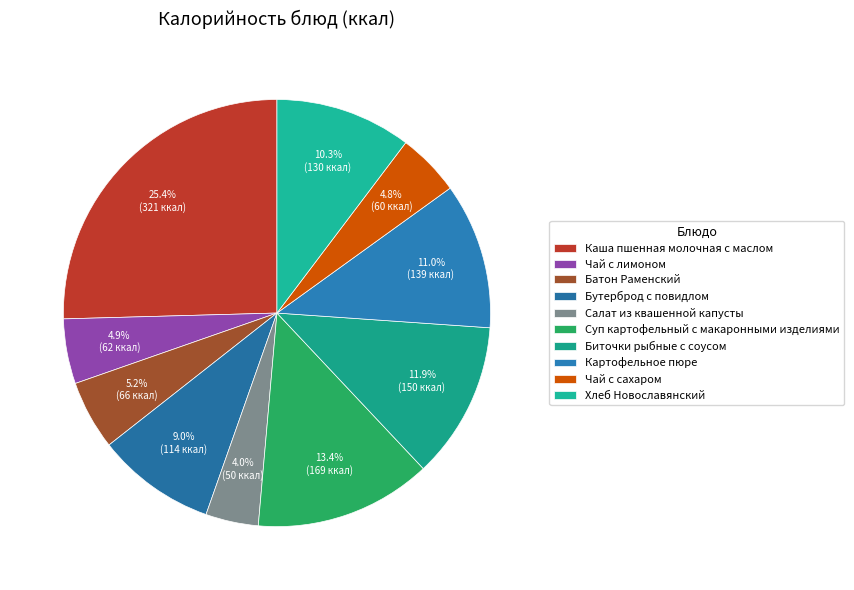

What is the change in value from Суп картофельный с макаронными изделиями to Картофельное пюре?

-29.8